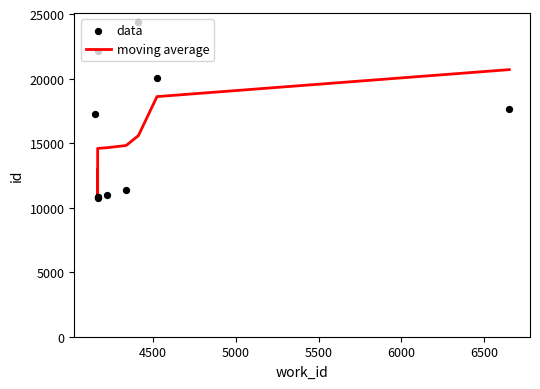

What is the change in value from 4167 to 4339?

+504